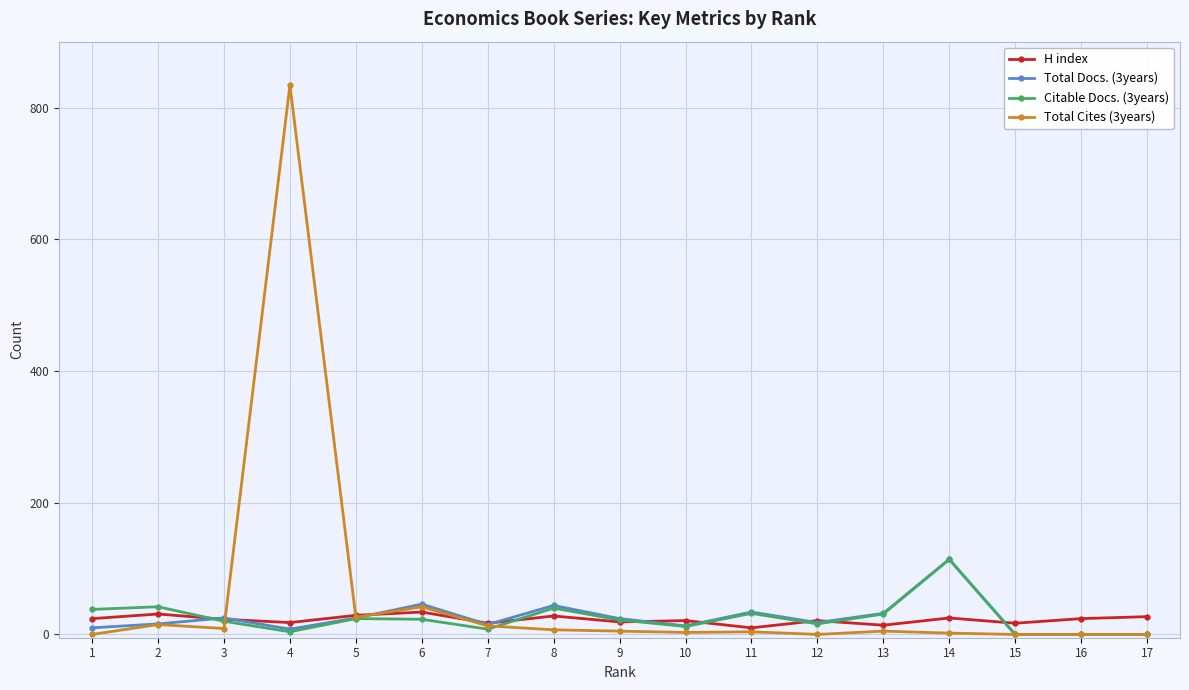

At which category is the sum across all series the highest?

4